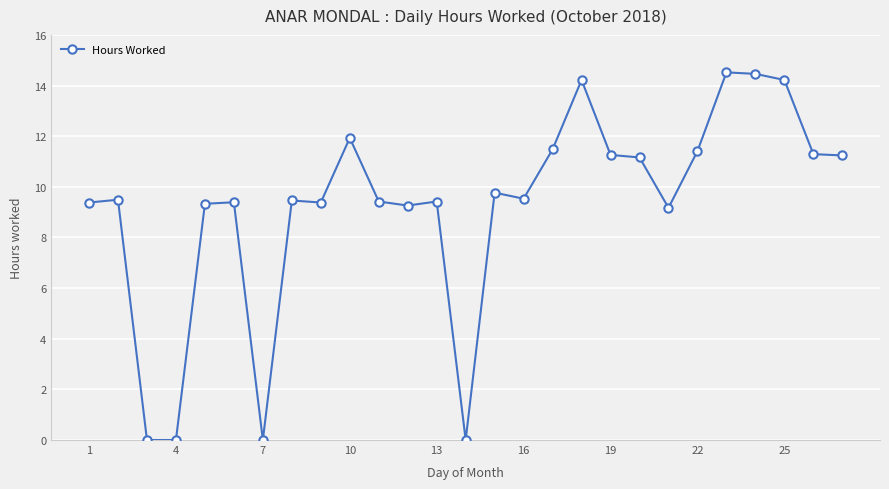

Does the chart have visible grid lines?

Yes